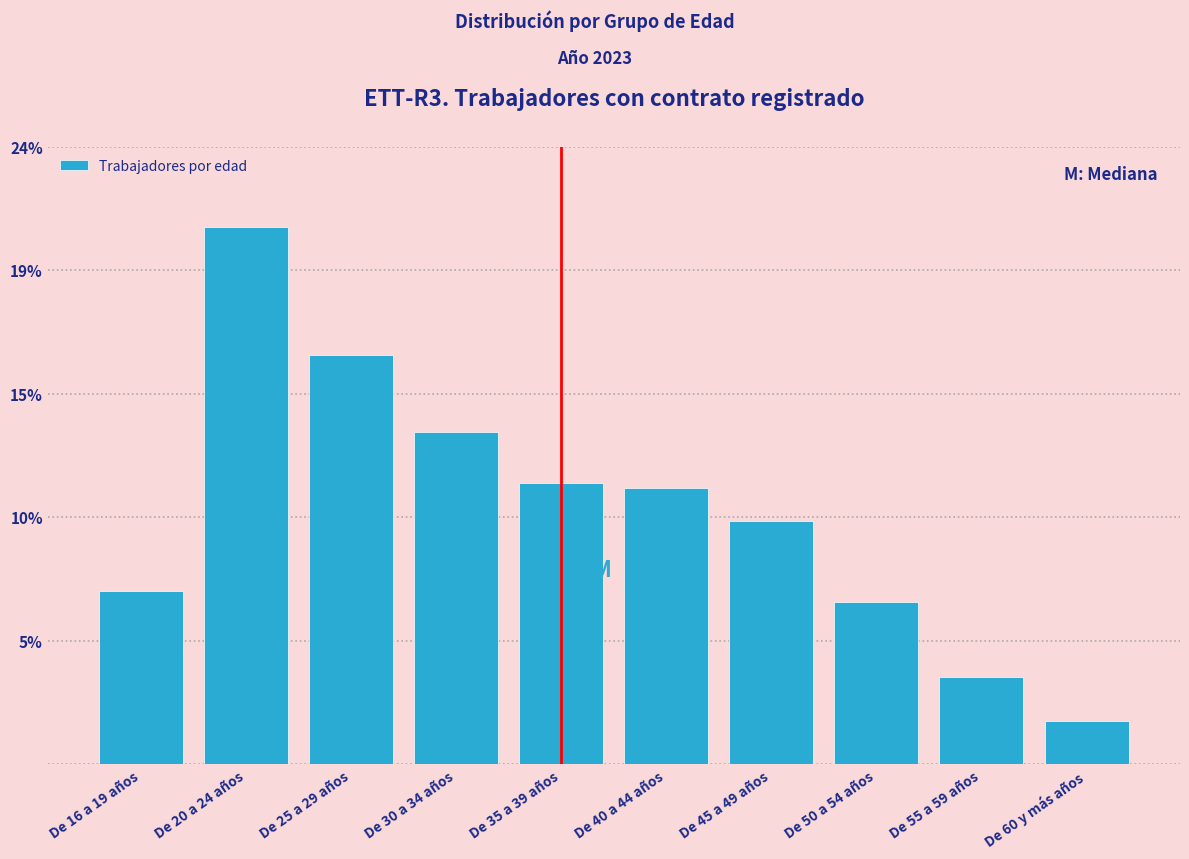

Does the chart contain any negative values?

No